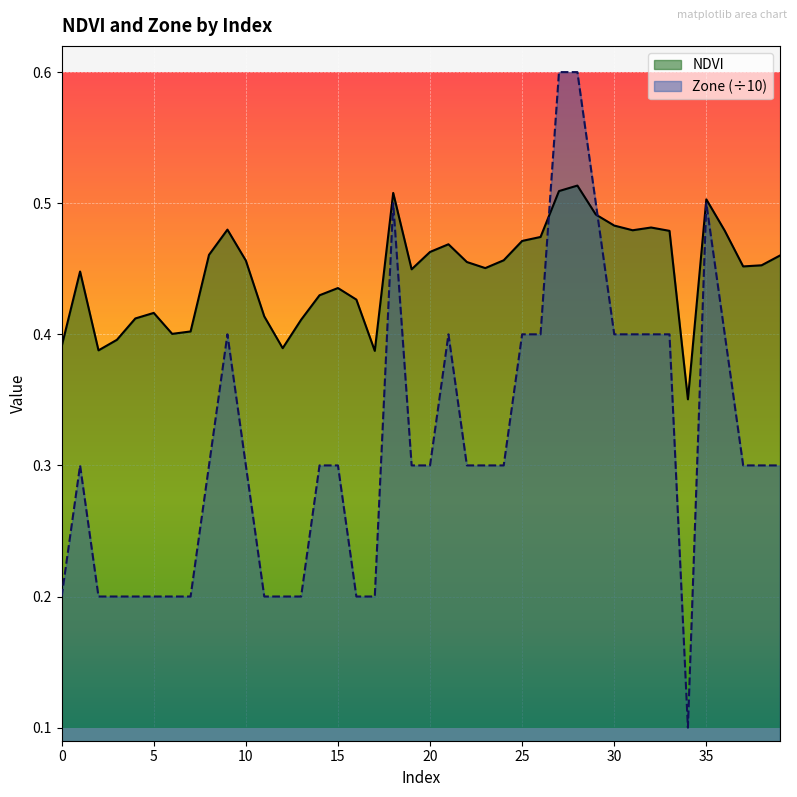

At which category is the sum across all series the highest?

28